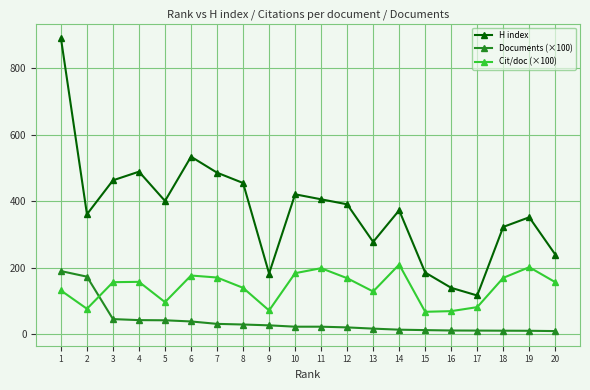

What is the minimum value for H index?

117.0